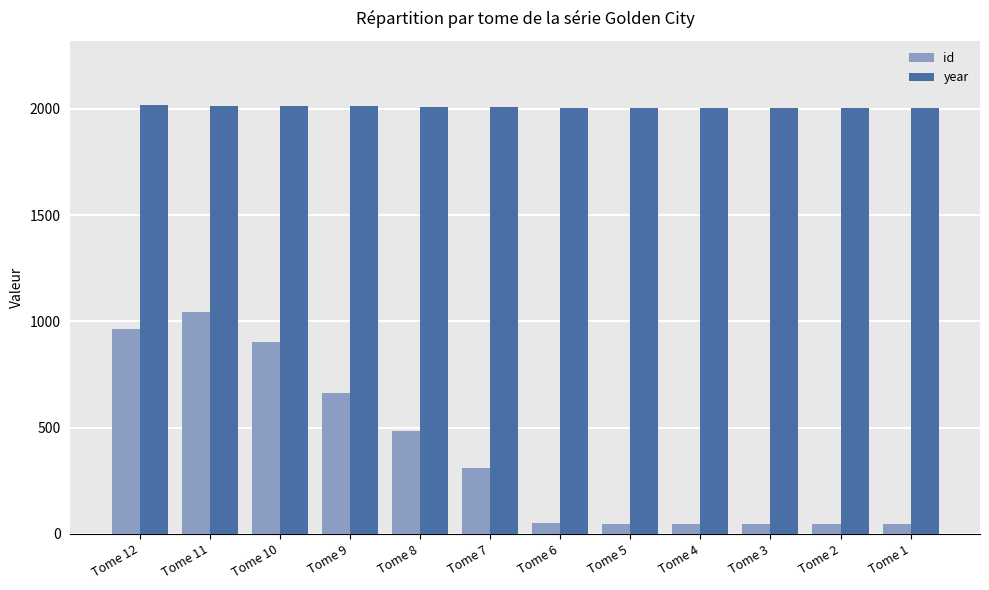

Which series changed the most between Tome 11 and Tome 2?

id